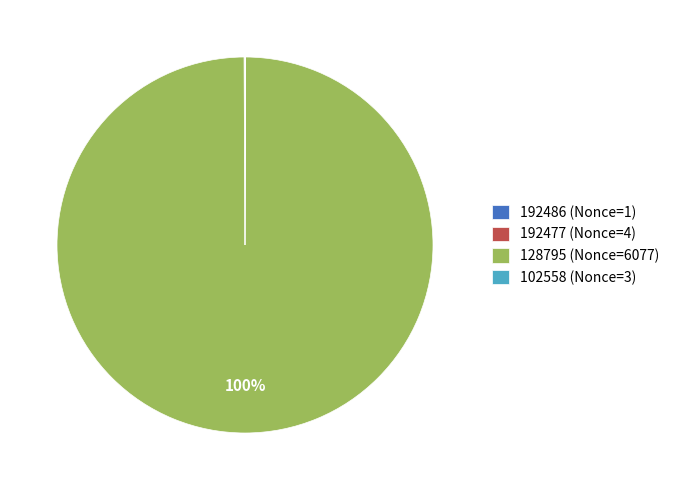

What is the largest slice in the pie chart?

128795 (Nonce=6077)